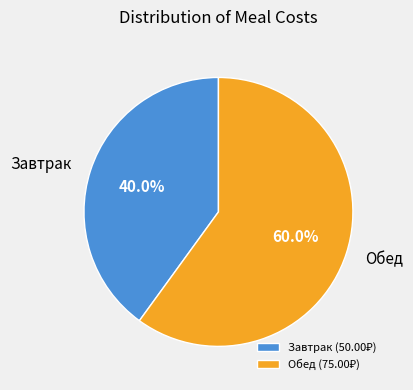

Do Завтрак and Обед together represent more than half of the pie?

Yes